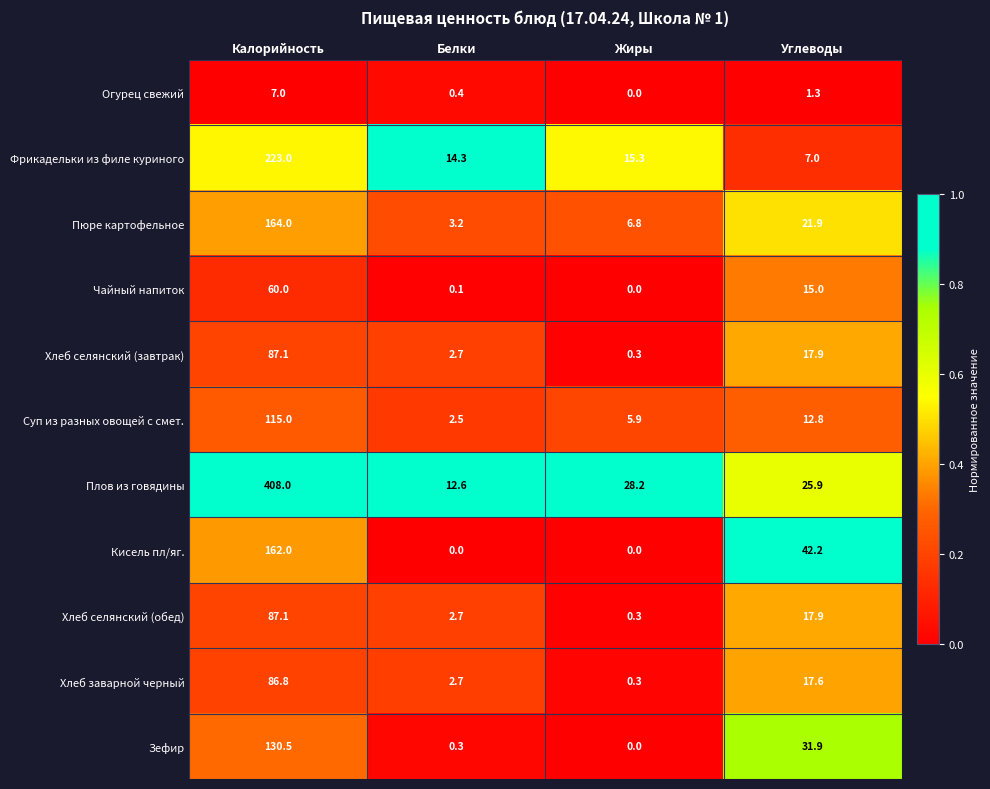

Which series has the largest total across all categories?

Плов из говядины